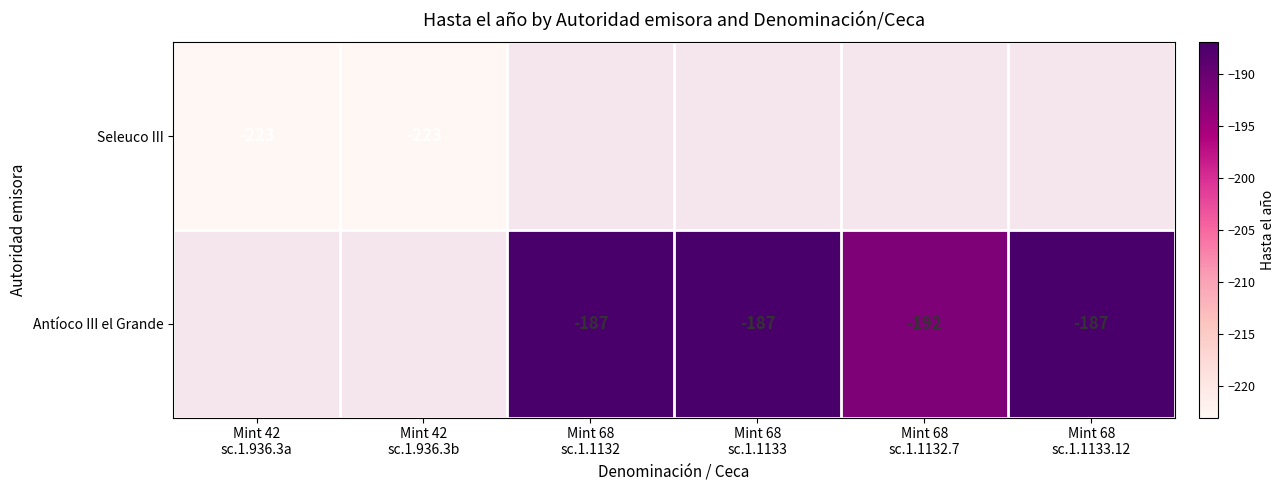

How many values in Seleuco III are below zero?

2